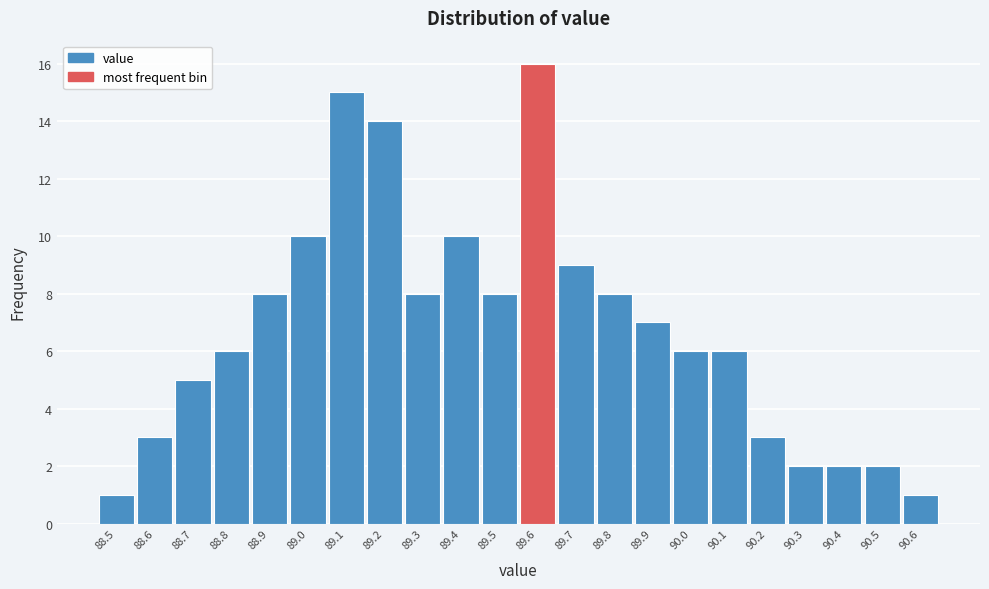

Reading left to right, extract all data points from this chart.

88.5=1	88.6=3	88.7=5	88.8=6	88.9=8	89.0=10	89.1=15	89.2=14	89.3=8	89.4=10	89.5=8	89.6=16	89.7=9	89.8=8	89.9=7	90.0=6	90.1=6	90.2=3	90.3=2	90.4=2	90.5=2	90.6=1